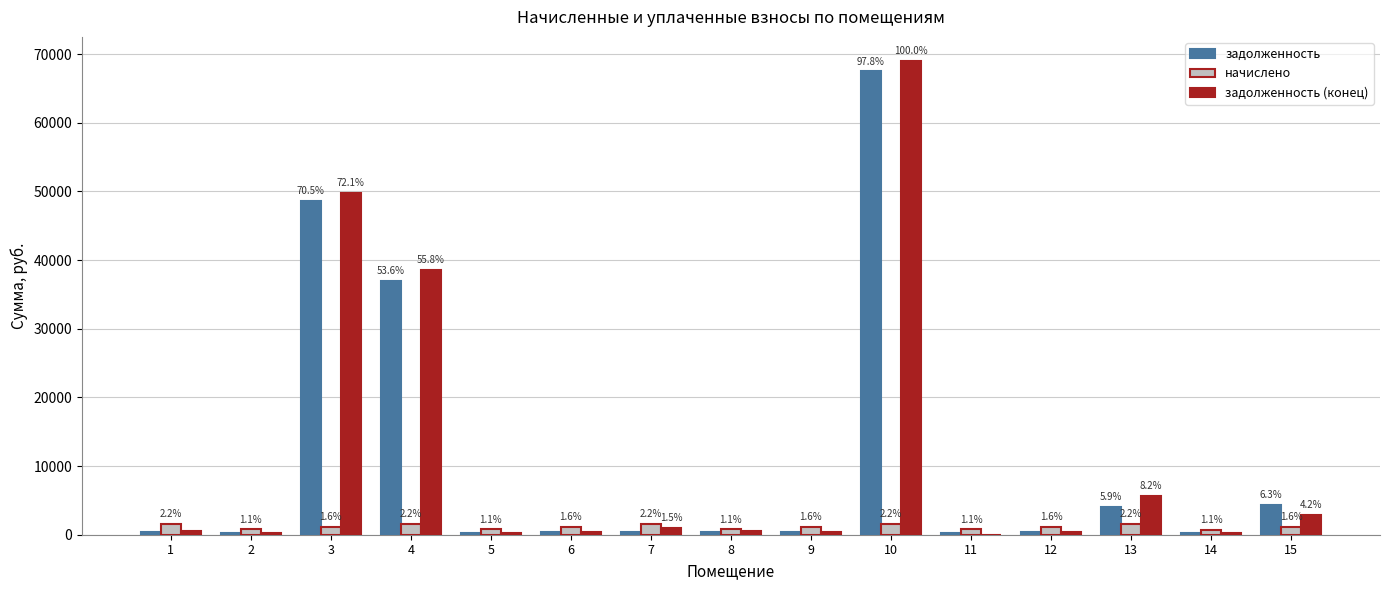

How many groups of bars are there?

15